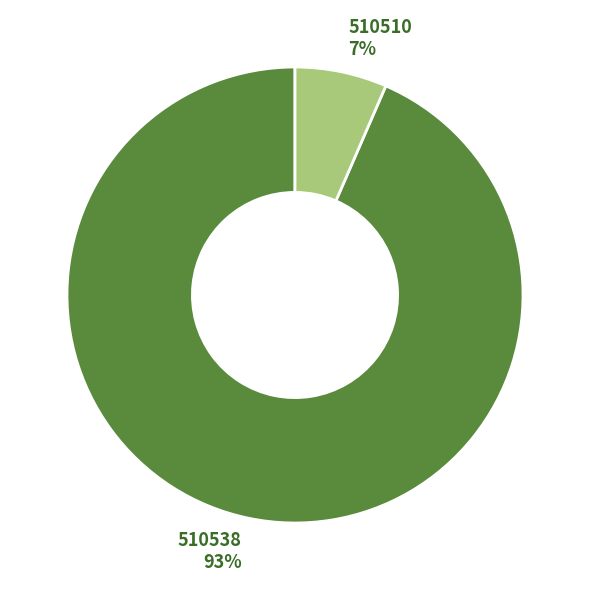

Between 510538 93% and 510510 7%, which is larger?

510538 93%